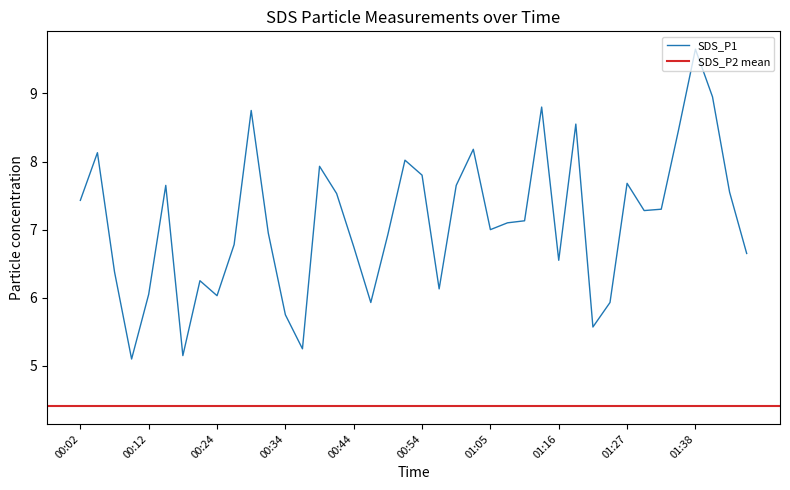

Approximately how many times larger is the value at 00:22 compared to 00:29?

0.7